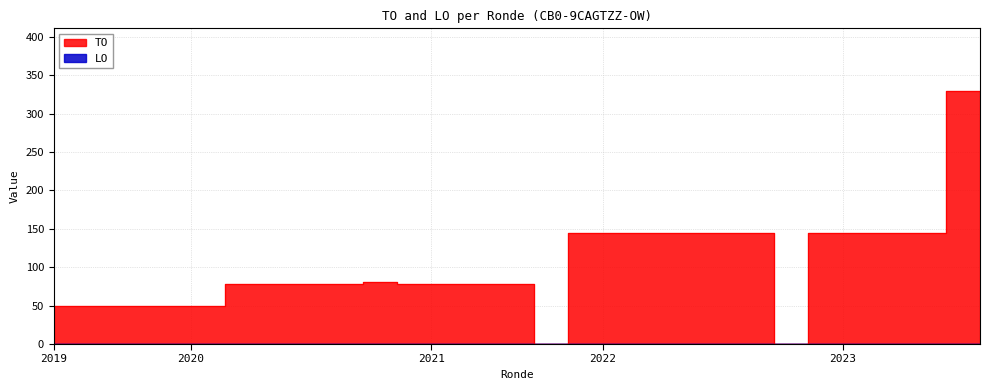

What is the label of the 23rd point from the left?

2022 uitvoering